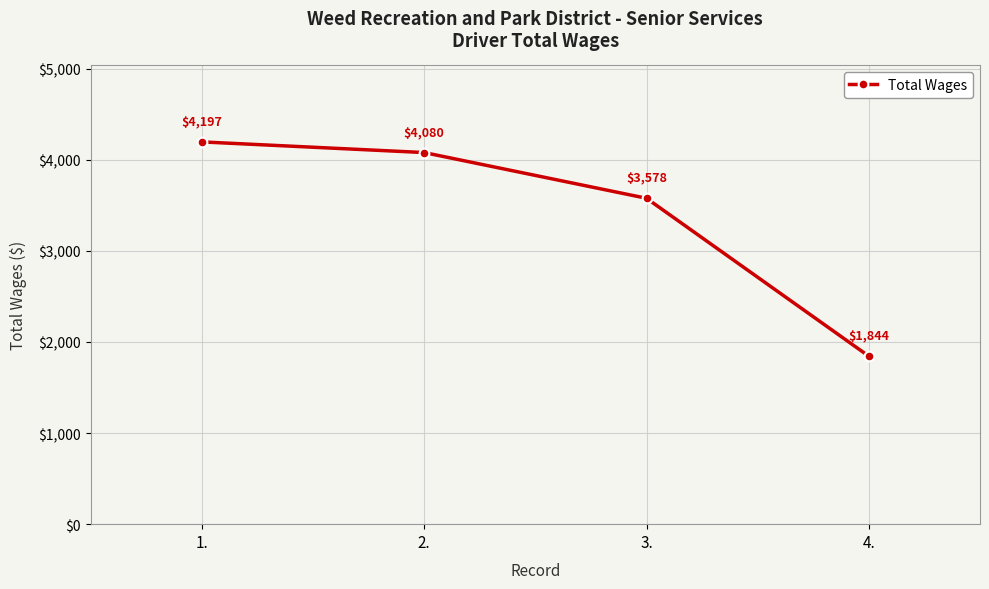

How many categories are shown in the chart?

4